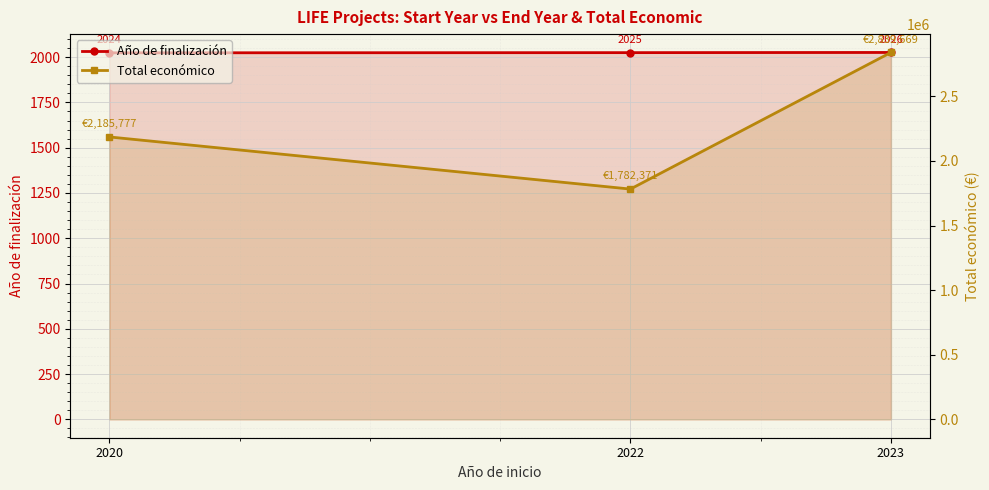

True or false: Total económico has a value of 896706 at 2022.

False